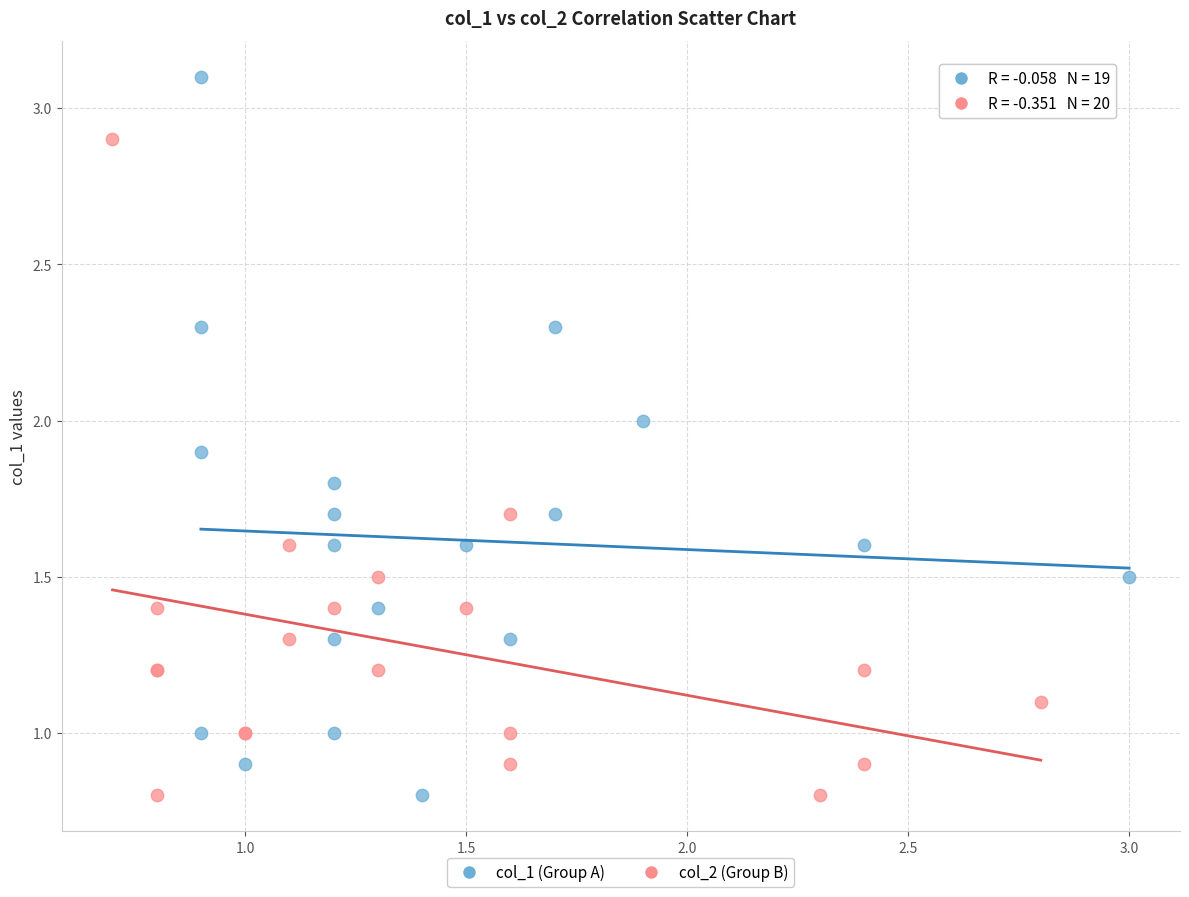

Which series reaches the maximum Y coordinate?

col_1 (Group A)